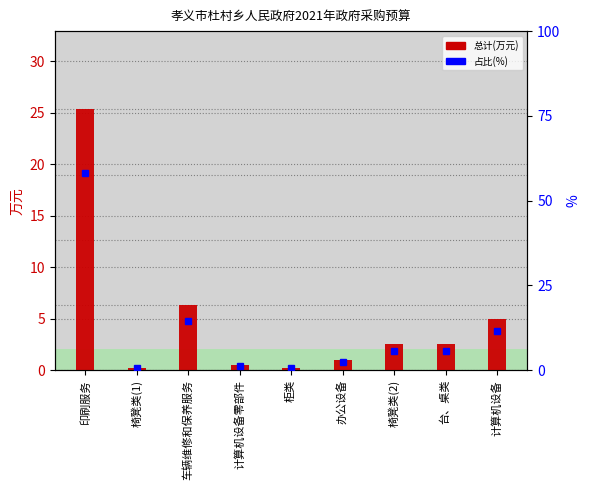

Is the value of 总计(万元) at 计算机设备零部件 greater than the value of 占比 (%) at 车辆维修和保养服务?

No